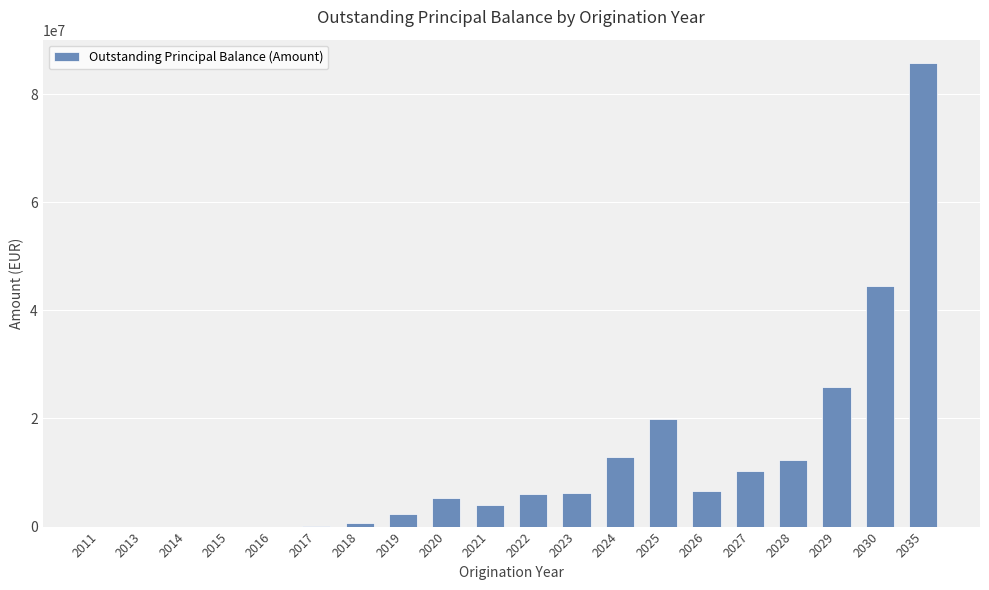

What is the greatest value displayed?

85781019.7